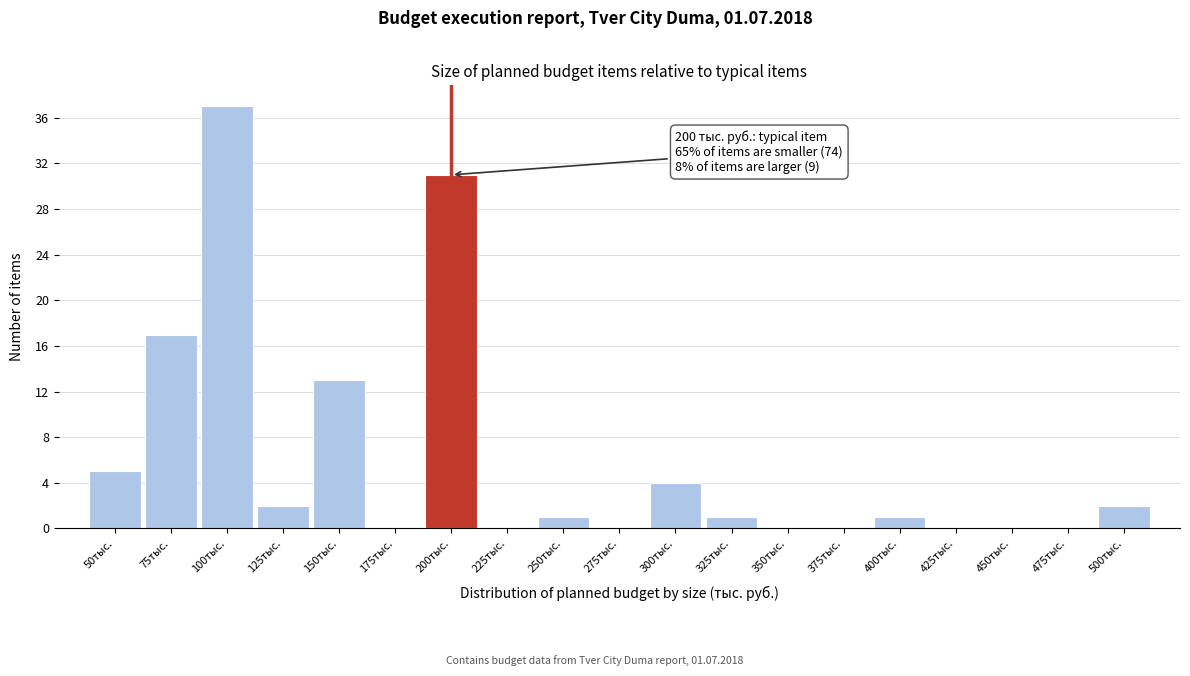

Reading left to right, list all the values displayed in this chart.

50тыс.=5	75тыс.=17	100тыс.=37	125тыс.=2	150тыс.=13	175тыс.=0	200тыс.=31	225тыс.=0	250тыс.=1	275тыс.=0	300тыс.=4	325тыс.=1	350тыс.=0	375тыс.=0	400тыс.=1	425тыс.=0	450тыс.=0	475тыс.=0	500тыс.=2